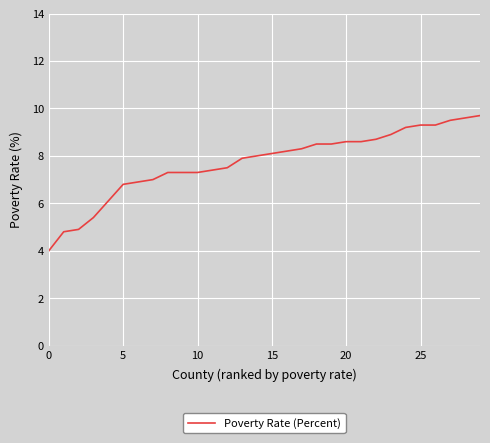

What is the difference between the maximum and minimum values?

5.7